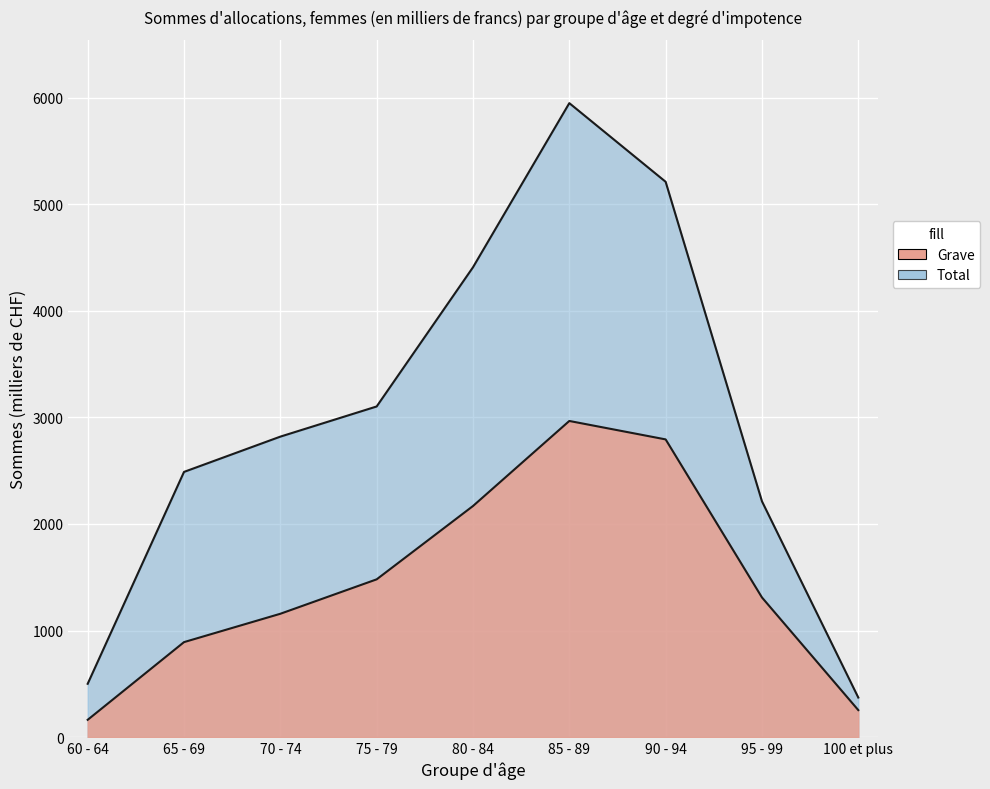

Between 60 - 64 and 95 - 99, which is larger?

95 - 99